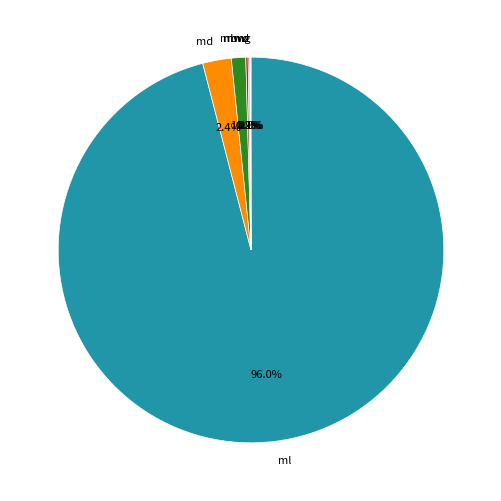

Is there a majority slice in this chart?

Yes